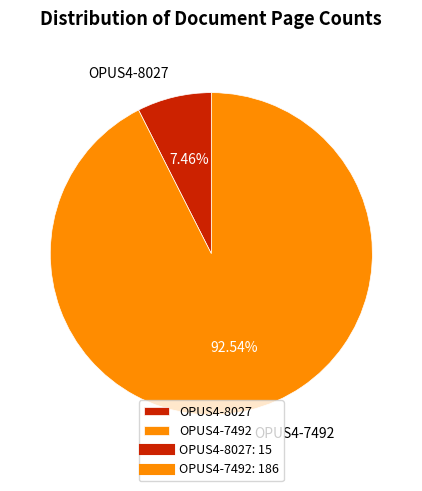

Between OPUS4-7492 and OPUS4-8027, which is larger?

OPUS4-7492